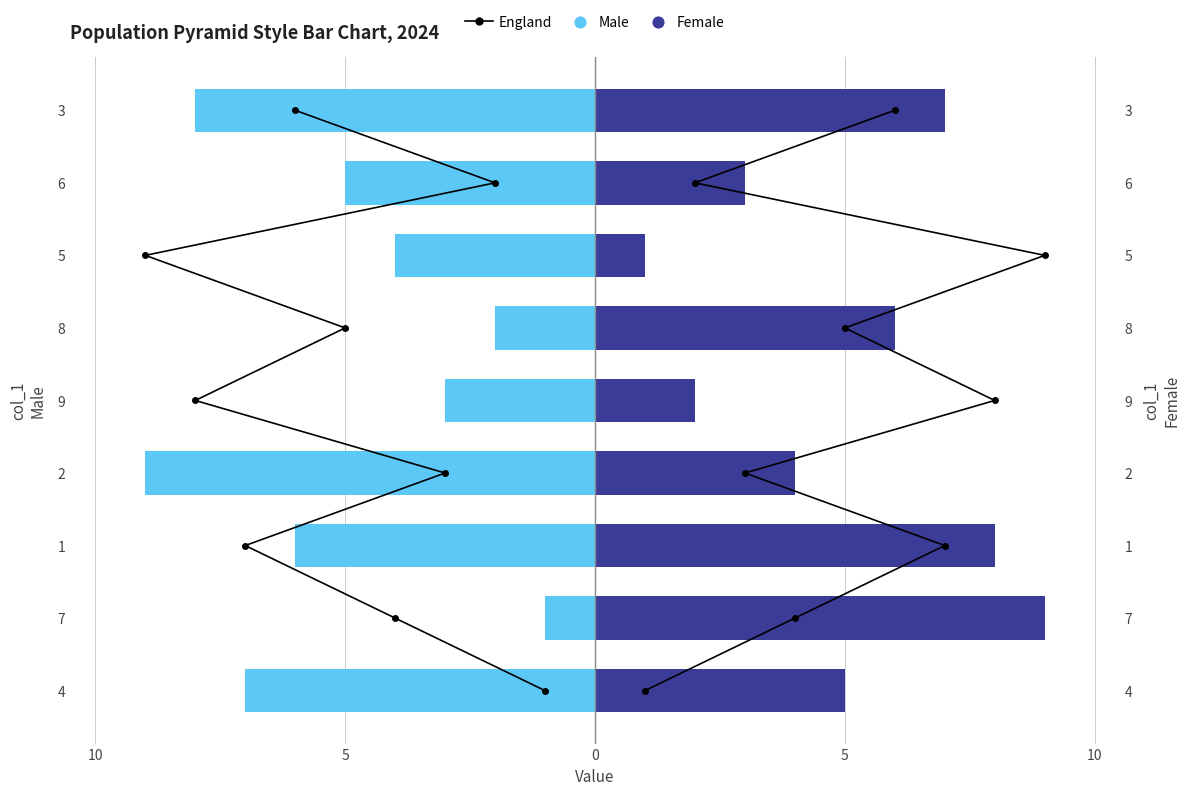

What are all the series names shown in the legend?

England, Male, Female